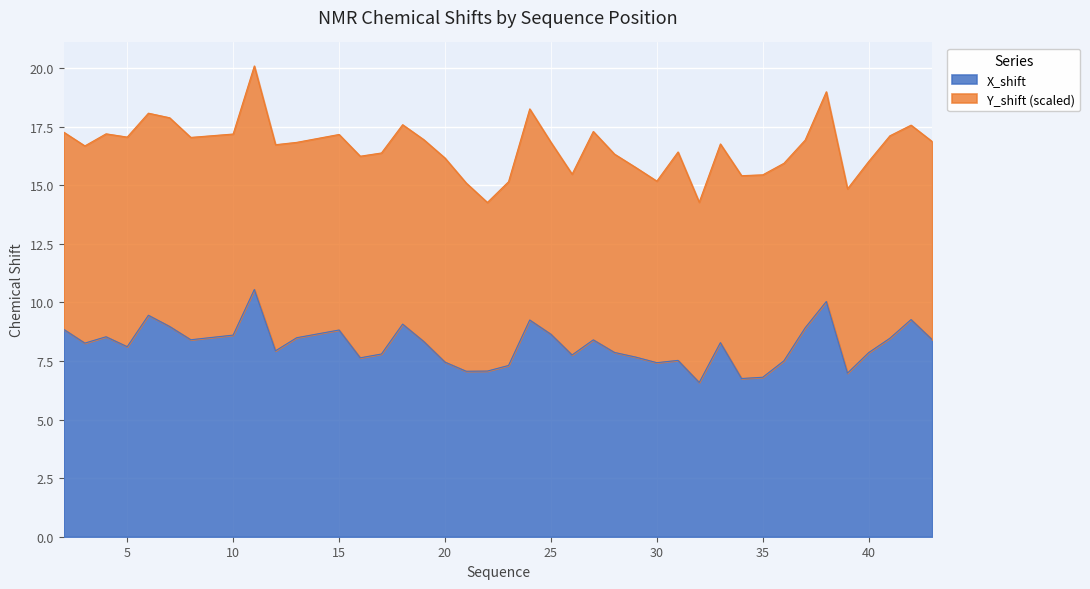

Read the value at 6.

9.4